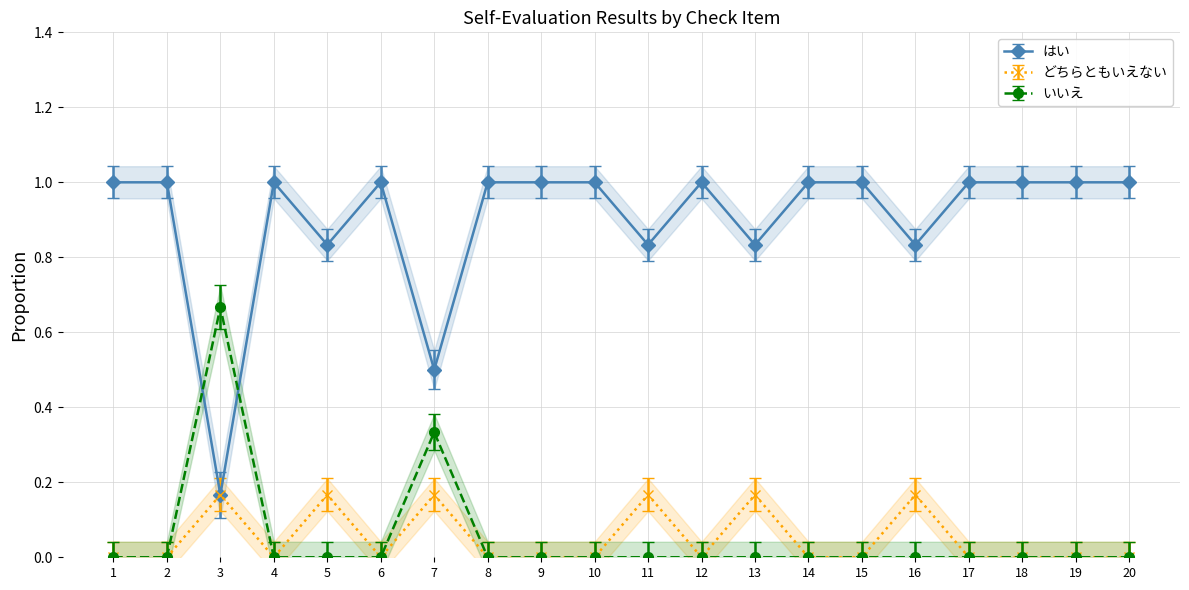

How many interior local valleys does the どちらともいえない series have?

3